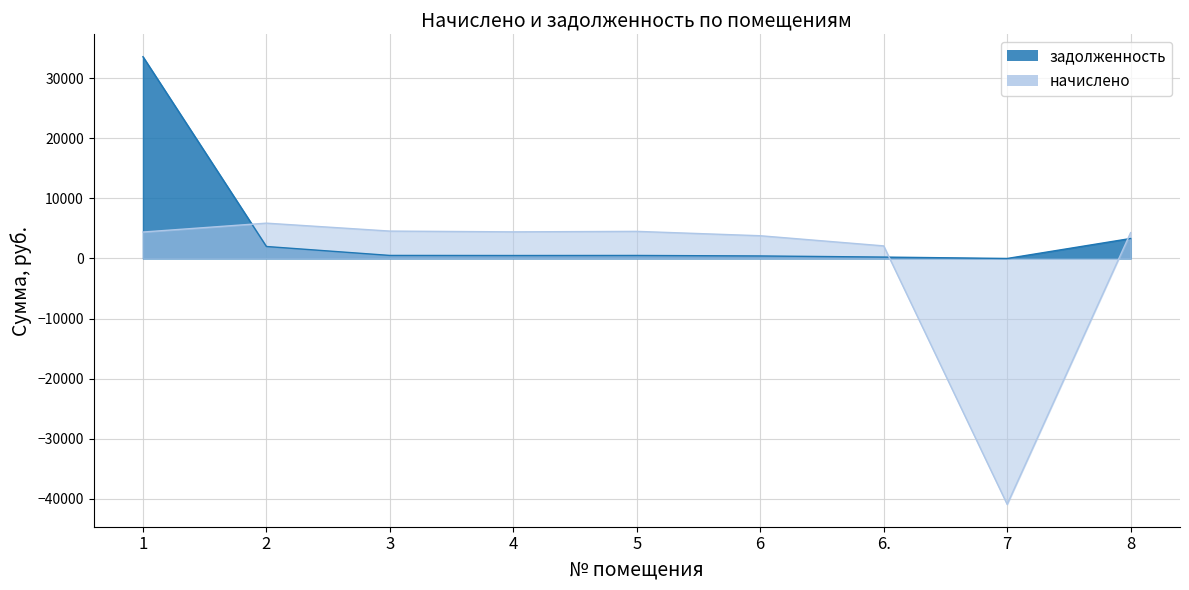

True or false: задолженность has a value of 642.4 at 6.

False